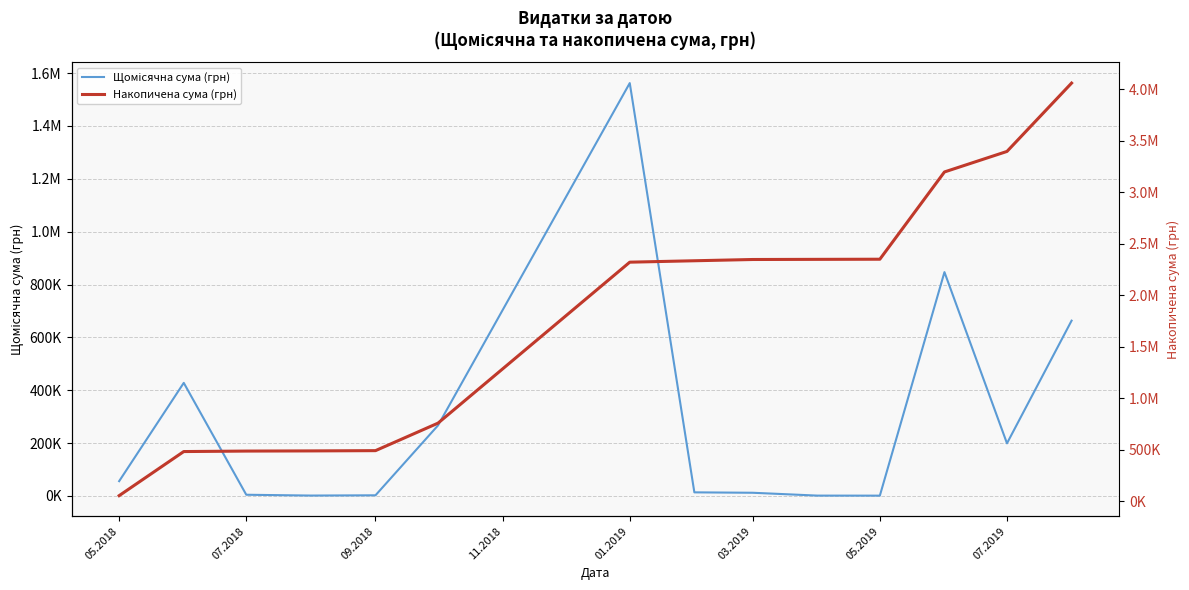

What are all the series names shown in the legend?

Щомісячна сума (грн), Накопичена сума (грн)